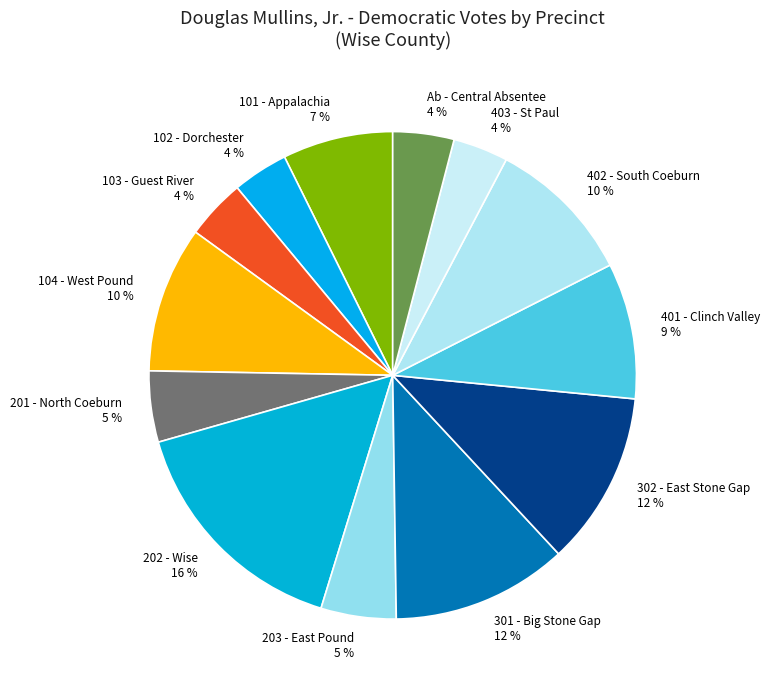

Is the sum of 101 - Appalachia and Ab - Central Absentee greater than half?

No